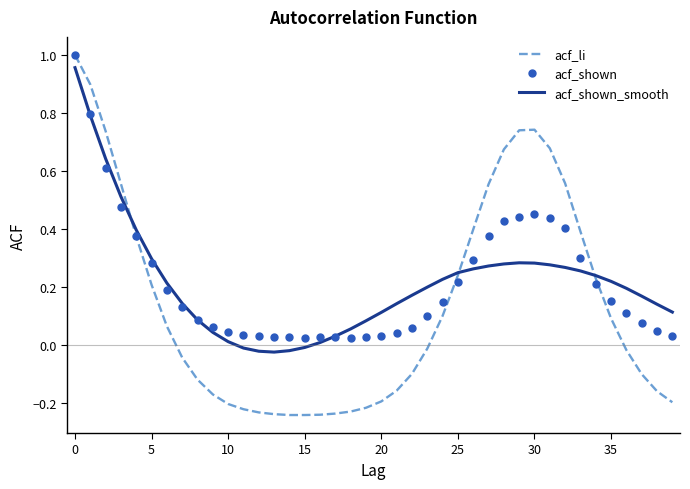

Which series has the largest range (max minus min)?

acf_li